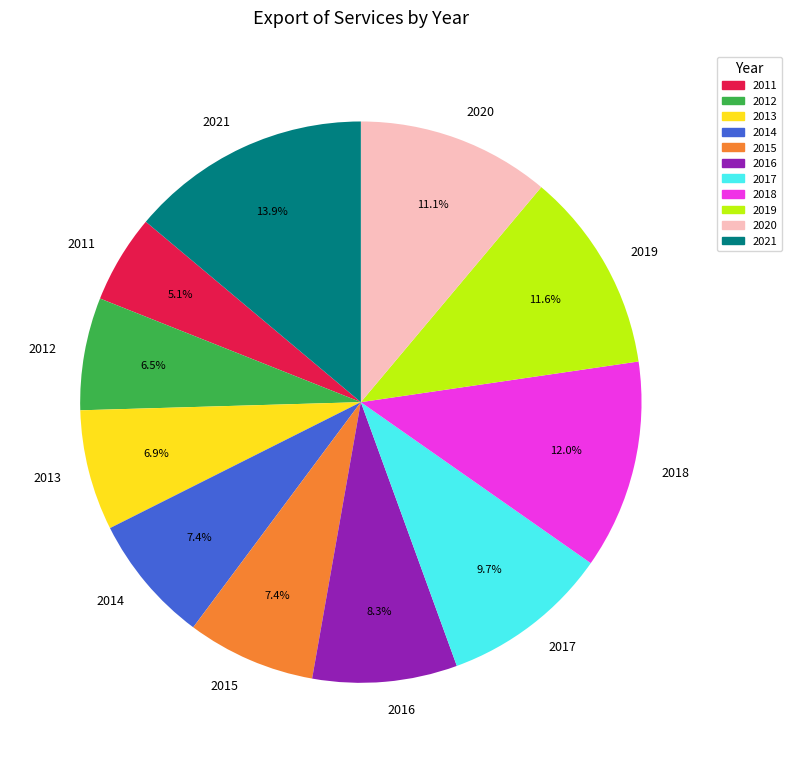

Count the number of slices in the pie.

11